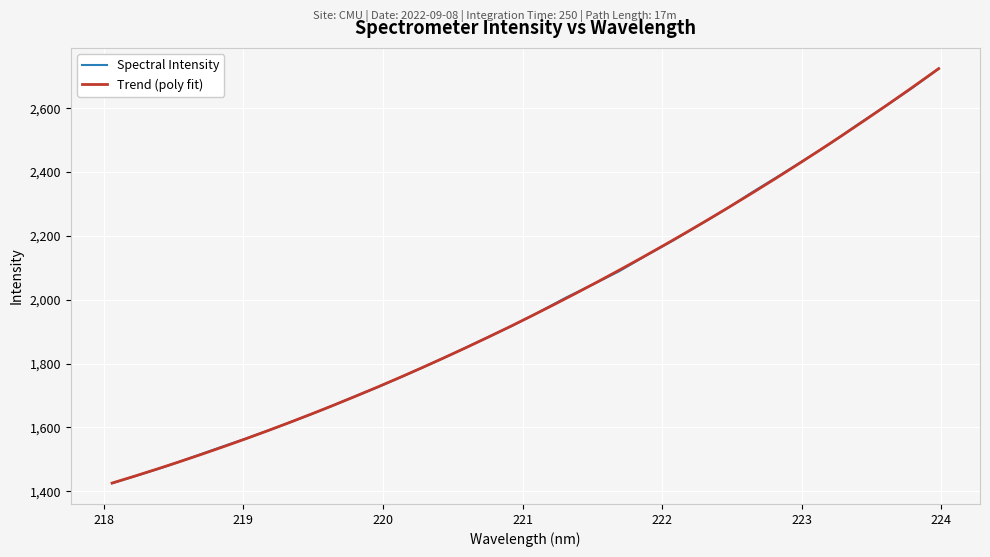

How many data points are above 1961?

16